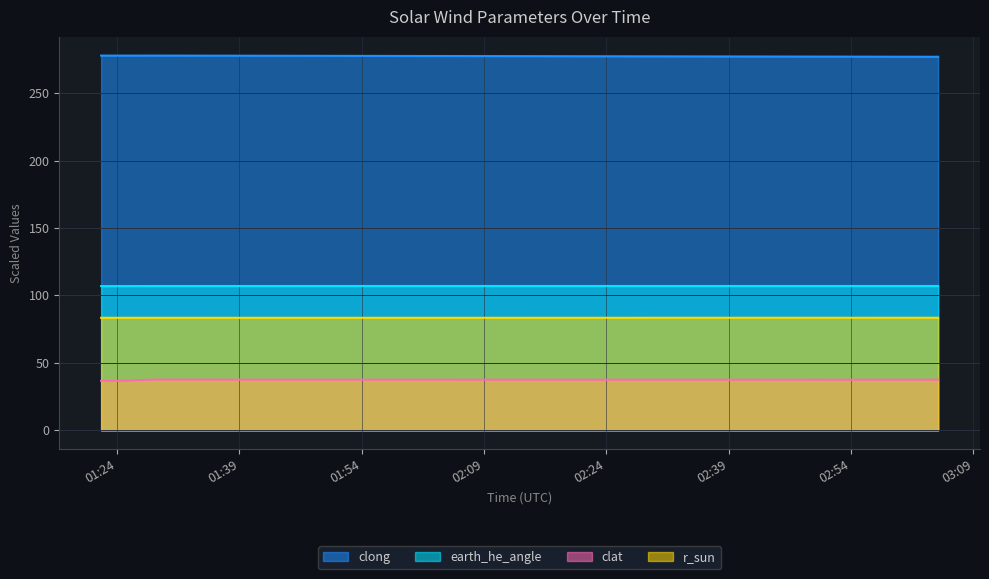

The clat series shows 37.6 at 1980-07-20 01:59:52. True or false?

True